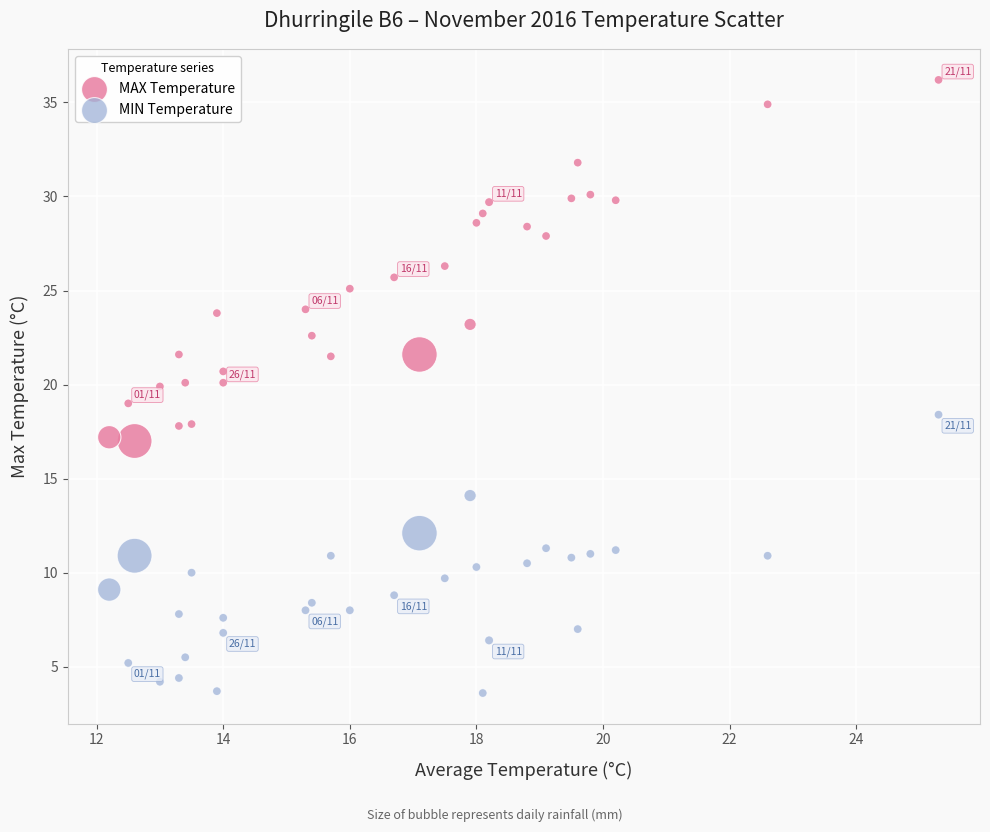

Across all data points, what is the range of Y values (max minus min)?

32.6